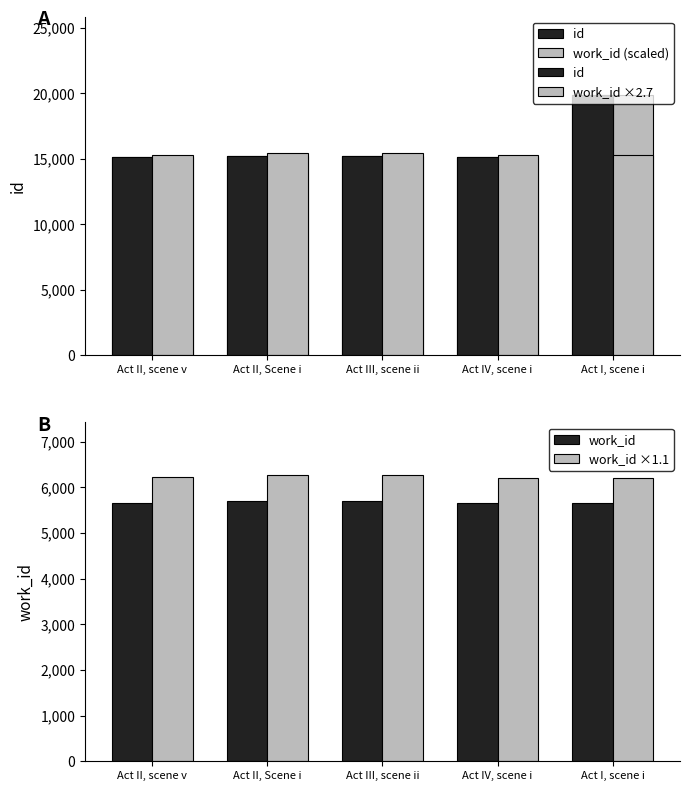

Read the work_id value at Act II, scene v.

5661.0